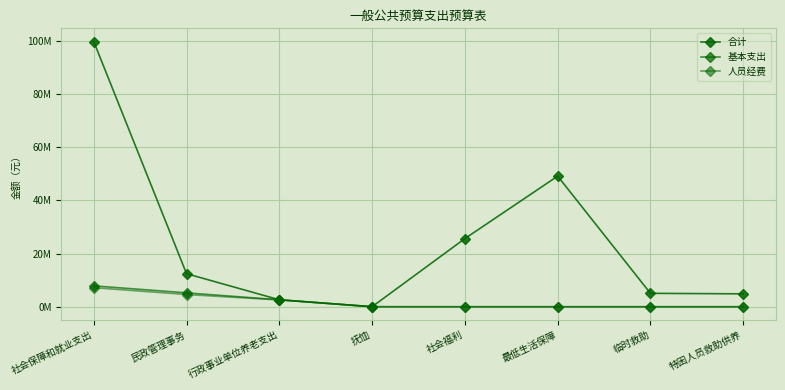

True or false: 人员经费 and 合计 intersect in this chart.

False